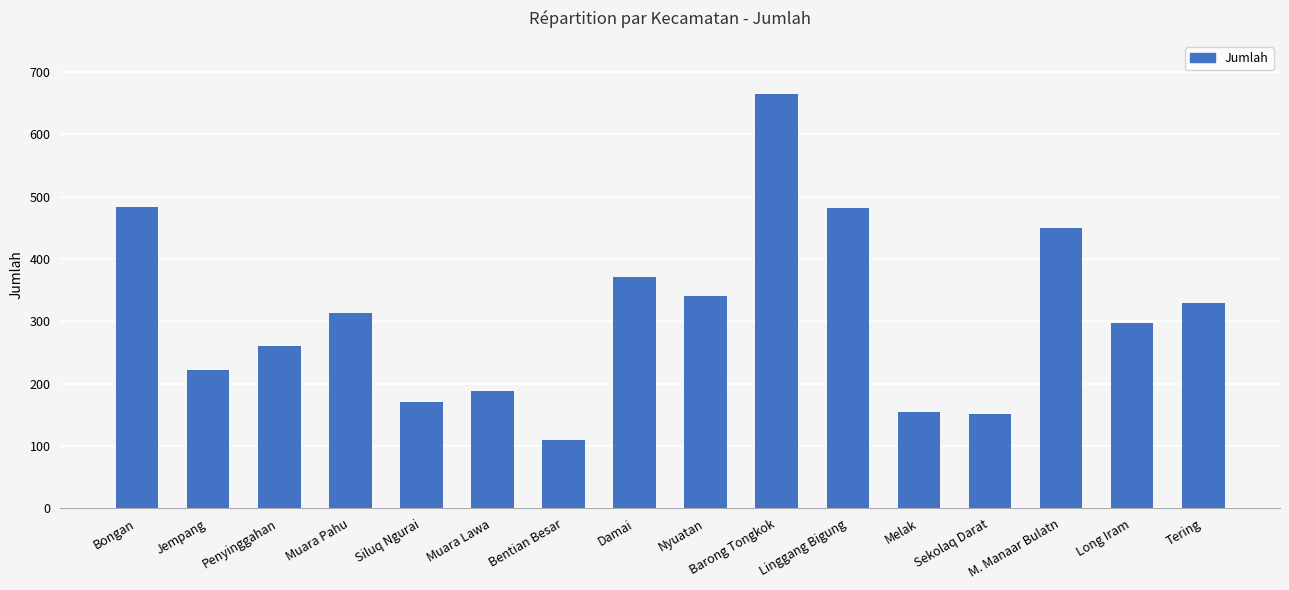

What is the difference between the values at Melak and Barong Tongkok?

510